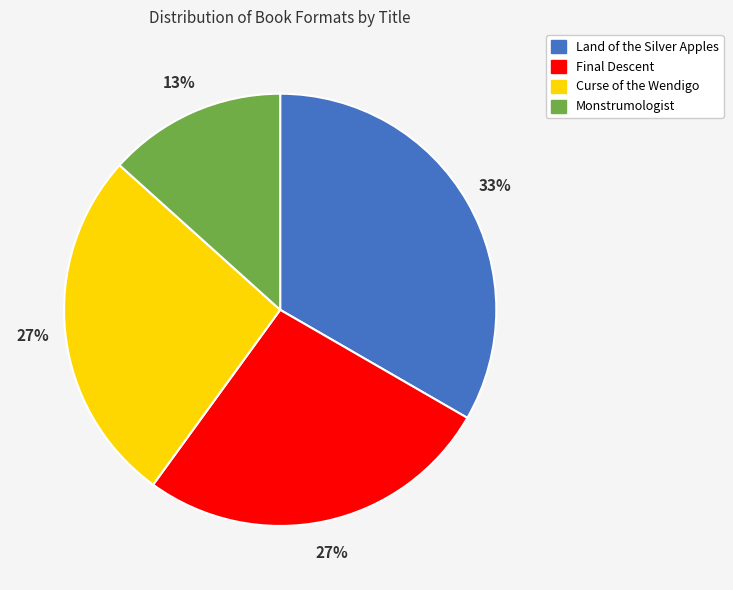

To the nearest percent, what is the difference between the largest and smallest slice percentages?

20%